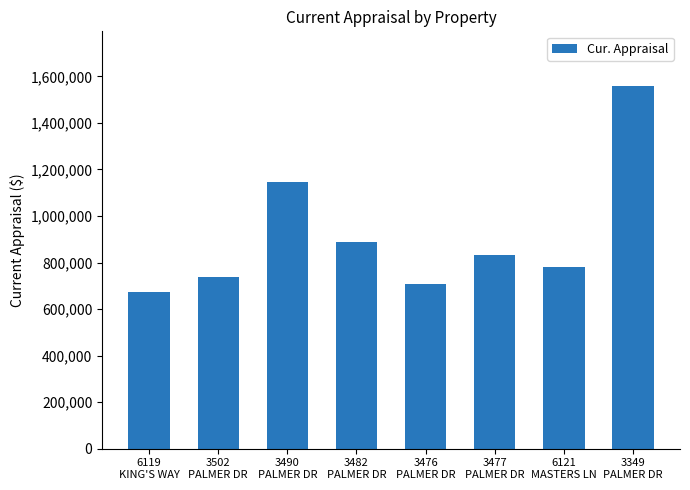

Between 3476
PALMER DR and 6119
KING'S WAY, which is larger?

3476
PALMER DR